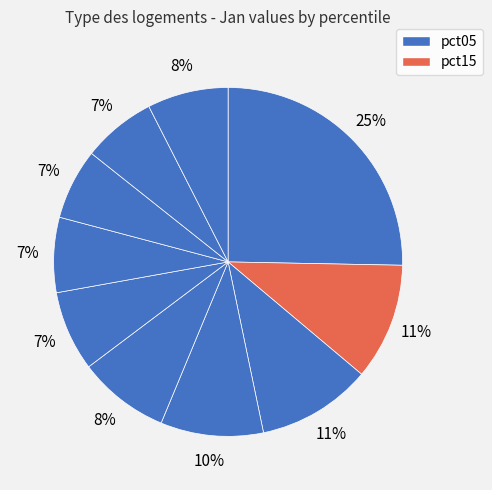

How many slices are in this pie chart?

10